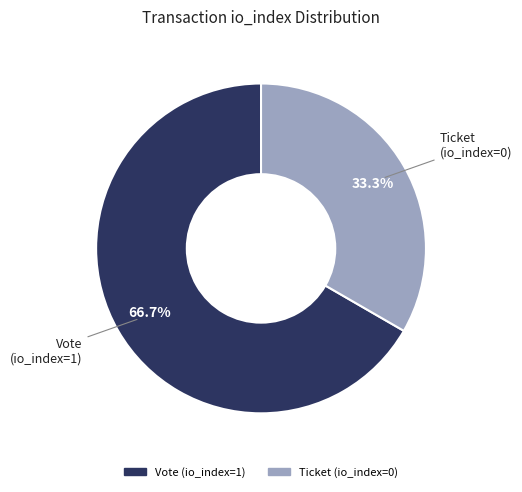

Which slice represents more than half of the pie?

Vote (io_index=1)